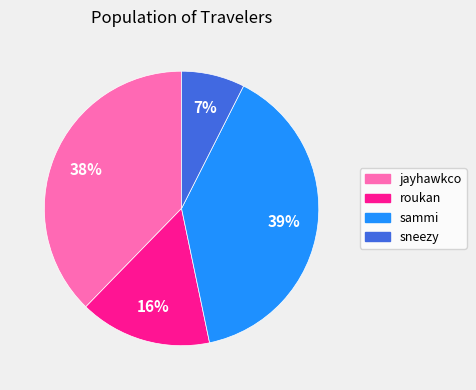

Which has a higher value, sneezy or sammi?

sammi